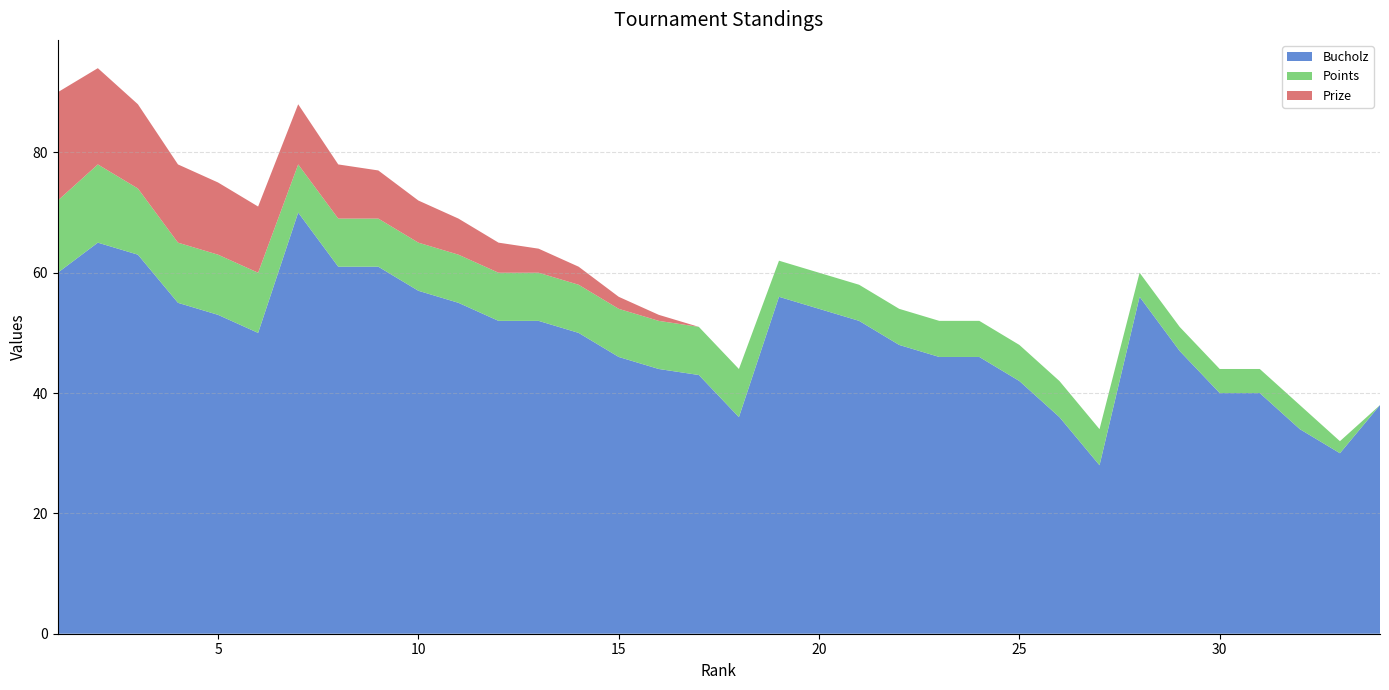

Reading left to right, list all the values displayed in this chart.

Bucholz: 1=60	2=65	3=63	4=55	5=53	6=50	7=70	8=61	9=61	10=57	11=55	12=52	13=52	14=50	15=46	16=44	17=43	18=36	19=56	20=54	21=52	22=48	23=46	24=46	25=42	26=36	27=28	28=56	29=47	30=40	31=40	32=34	33=30	34=38
Points: 1=12	2=13	3=11	4=10	5=10	6=10	7=8	8=8	9=8	10=8	11=8	12=8	13=8	14=8	15=8	16=8	17=8	18=8	19=6	20=6	21=6	22=6	23=6	24=6	25=6	26=6	27=6	28=4	29=4	30=4	31=4	32=4	33=2	34=0
Prize: 1=18	2=16	3=14	4=13	5=12	6=11	7=10	8=9	9=8	10=7	11=6	12=5	13=4	14=3	15=2	16=1	17=0	18=0	19=0	20=0	21=0	22=0	23=0	24=0	25=0	26=0	27=0	28=0	29=0	30=0	31=0	32=0	33=0	34=0